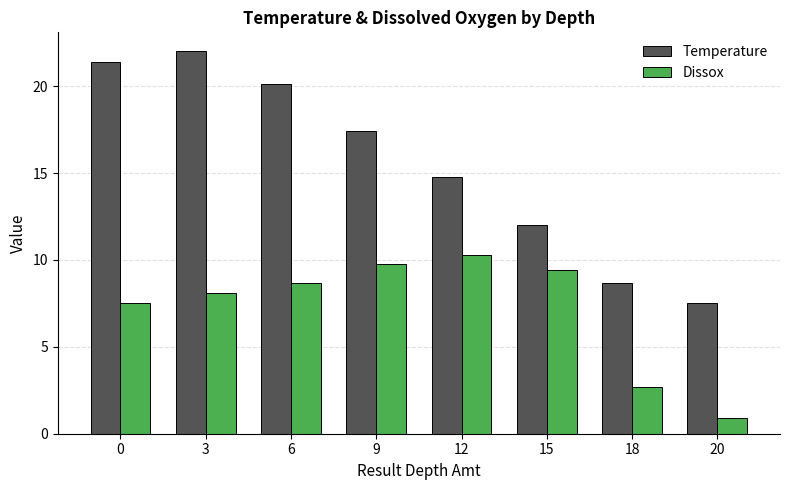

How many distinct data groups are displayed?

2